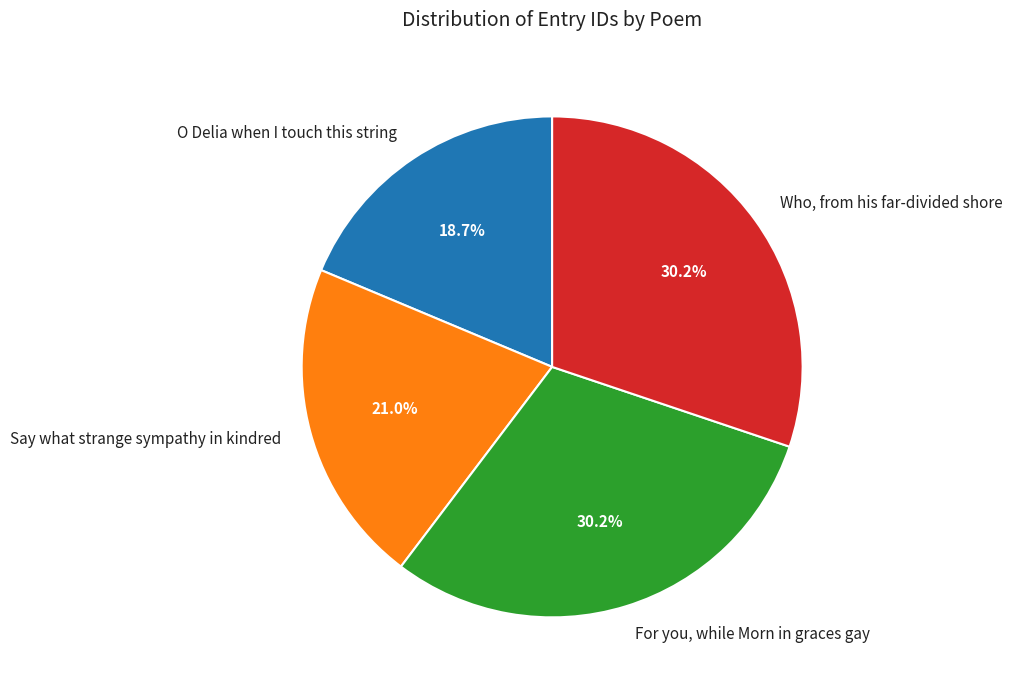

Does Say what strange sympathy in kindred account for over 50% of the chart?

No